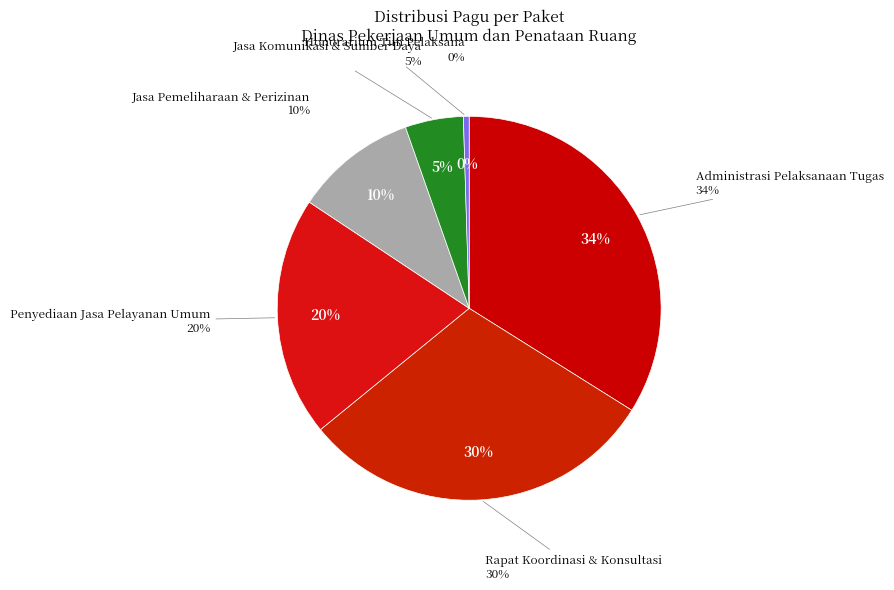

Does DINAS PEKERJAAN UMUM DAN PENATAAN RUANG represent more than half of the total?

No